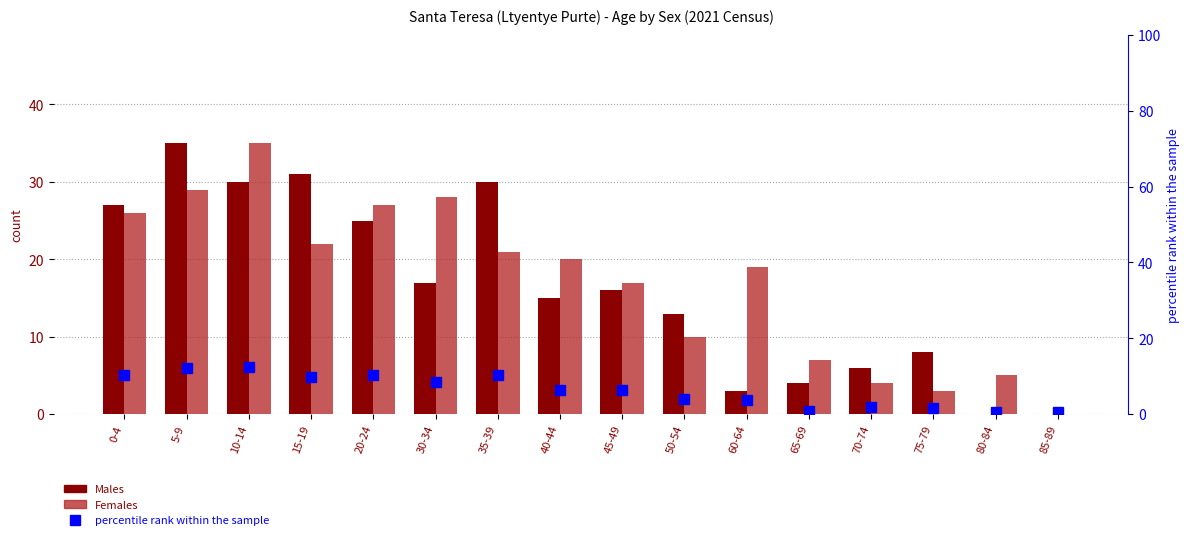

True or false: Males has a value of 17.0 at 30-34.

True